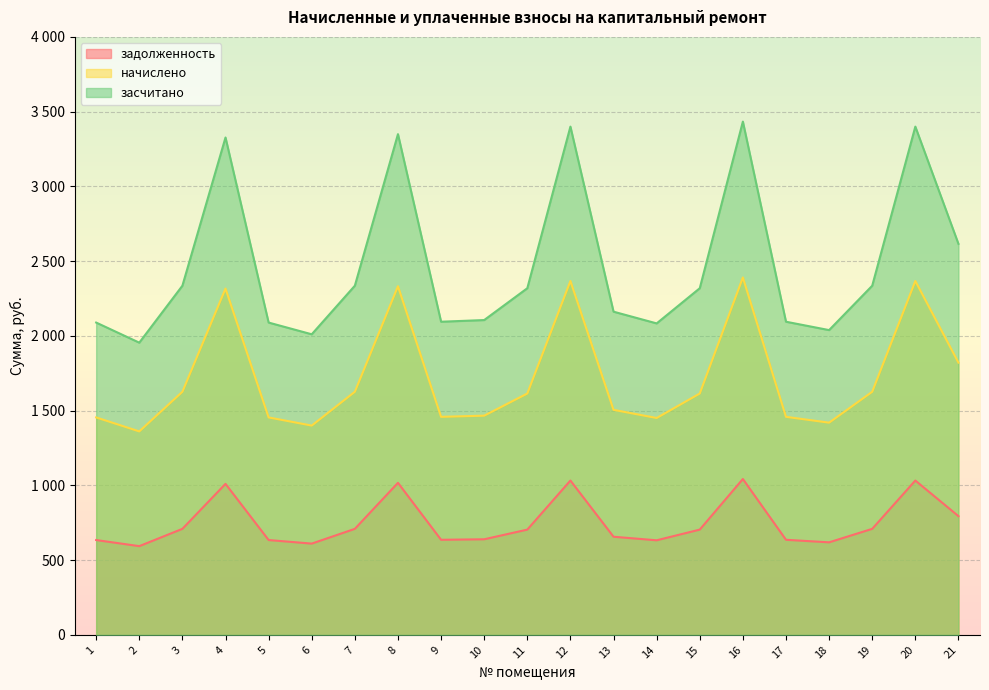

Reading left to right, transcribe all the data shown in this chart.

задолженность: 1=634.5	2=593.6	3=709.3	4=1010.4	5=634.5	6=610.6	7=709.3	8=1017.2	9=636.2	10=639.6	11=704.2	12=1032.5	13=656.6	14=632.8	15=704.2	16=1042.7	17=636.2	18=619.2	19=709.3	20=1032.5	21=794.4
начислено: 1=1454.7	2=1361.1	3=1626.3	4=2316.6	5=1454.7	6=1400.1	7=1626.3	8=2332.2	9=1458.6	10=1466.4	11=1614.6	12=2367.3	13=1505.4	14=1450.8	15=1614.6	16=2390.7	17=1458.6	18=1419.6	19=1626.3	20=2367.3	21=1821.3
засчитано: 1=2089.2	2=1954.7	3=2335.6	4=3327.0	5=2089.2	6=2010.8	7=2335.6	8=3349.4	9=2094.8	10=2106.0	11=2318.8	12=3399.8	13=2162.0	14=2083.6	15=2318.8	16=3433.4	17=2094.8	18=2038.8	19=2335.6	20=3399.8	21=2615.7